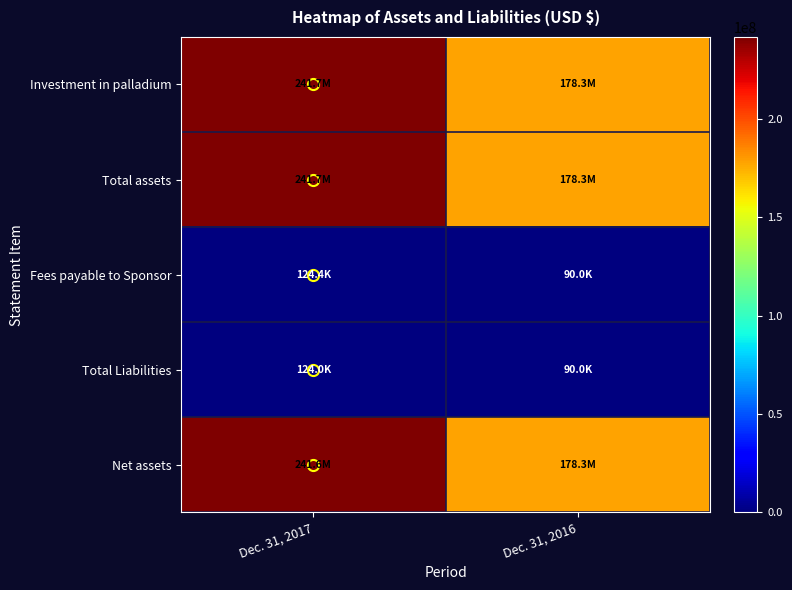

List the series in order of their peak value, lowest first.

Total Liabilities, Fees payable to Sponsor, Net assets, Investment in palladium, Total assets